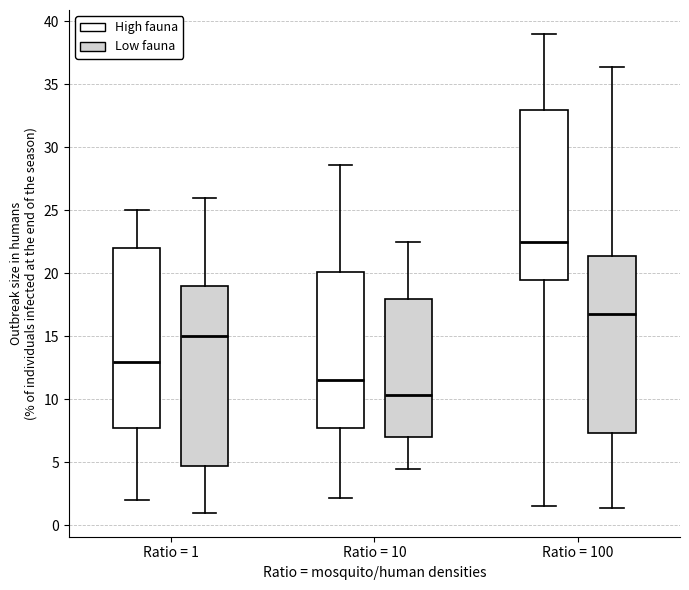

Which box has the highest median line?

Ratio = 100 (High fauna)